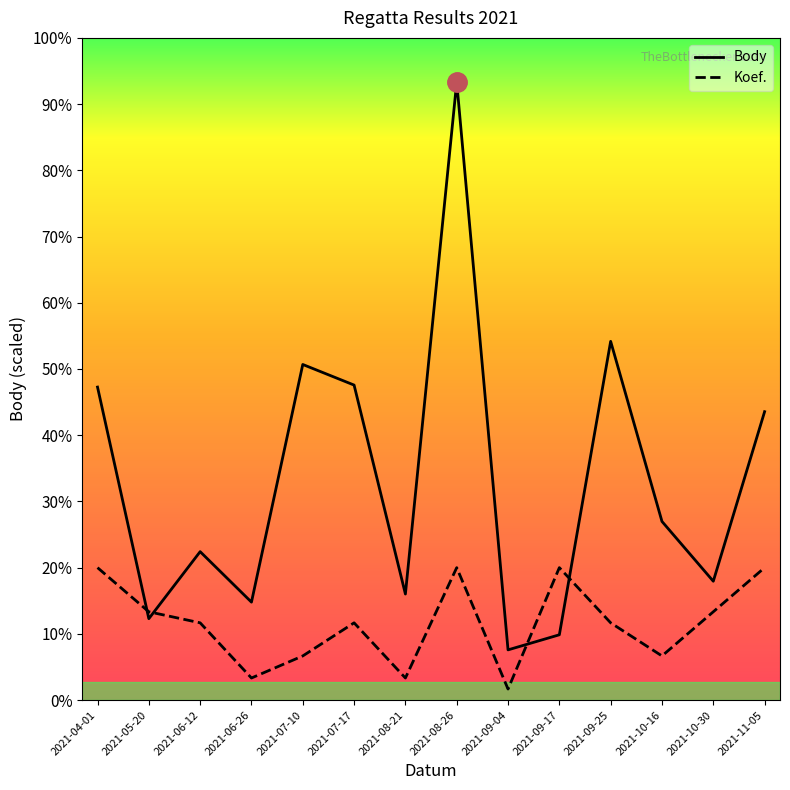

What is the average value of the Body series?

4976.3